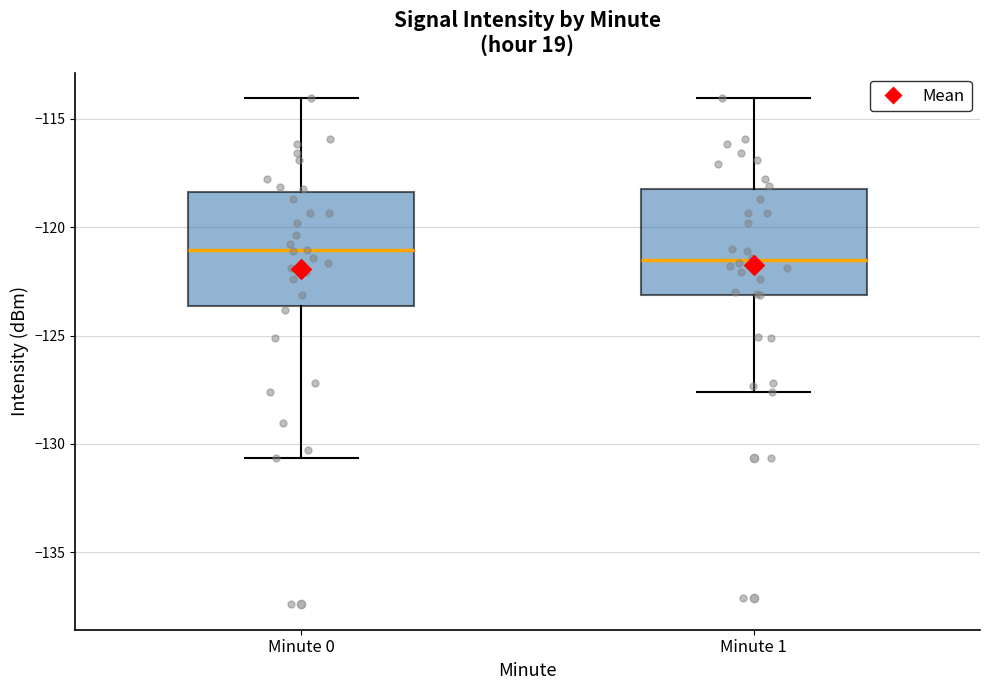

Reading left to right, read every box against the y-axis: the position of its median line, the range the box covers, and the ends of its whiskers. The values are not printed on the chart, so give them approximately, as read against the axis.

Minute 0: median -121.0, box -123.5 to -118.5, whiskers -130.5 to -114.0
Minute 1: median -121.5, box -123.0 to -118.0, whiskers -127.5 to -114.0